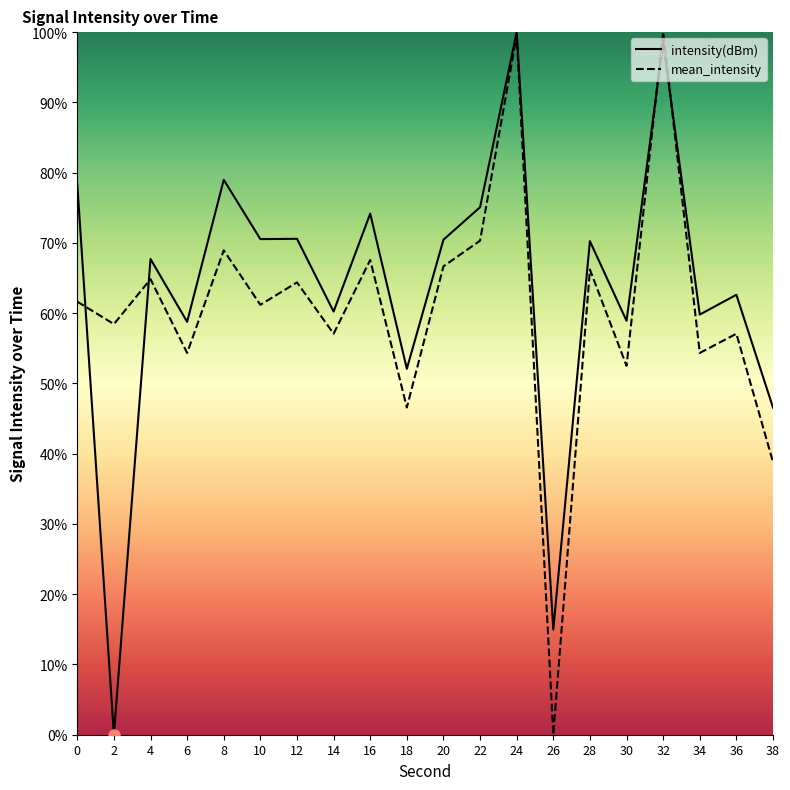

In intensity(dBm), how many points are lower than both neighbors (excluding endpoints)?

8